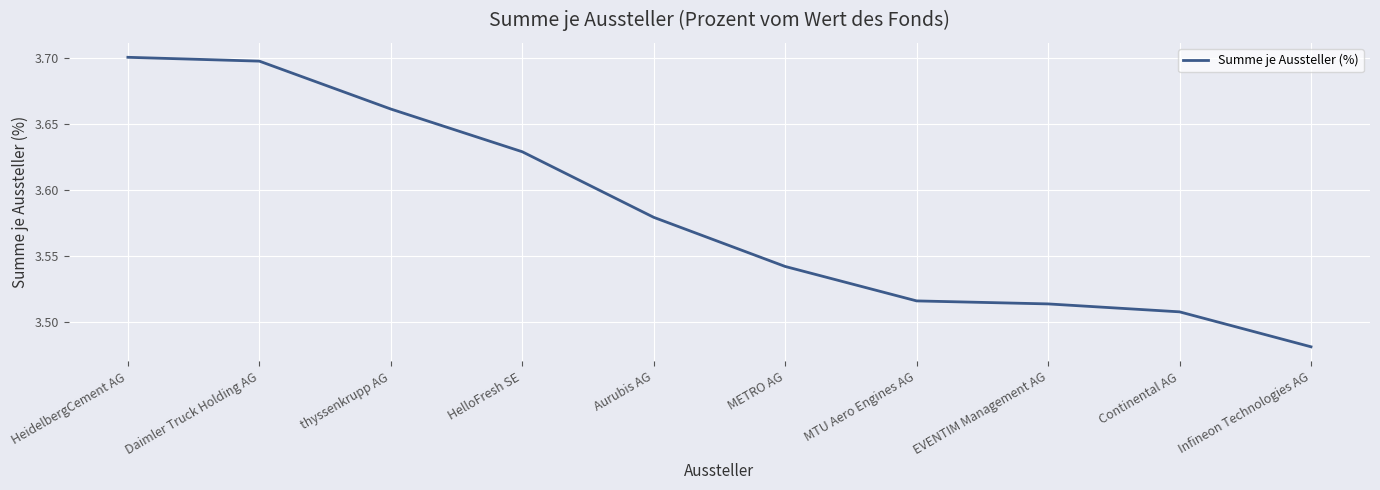

At which label is the value closest to 3?

Infineon Technologies AG